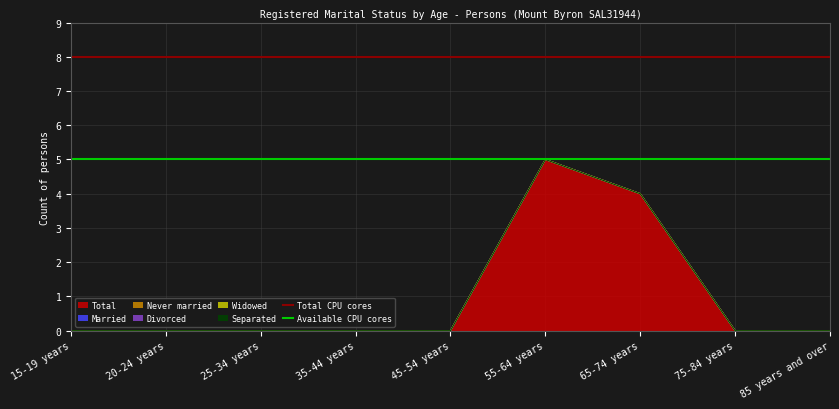

The Available CPU cores series shows 3 at 15-19 years. True or false?

False